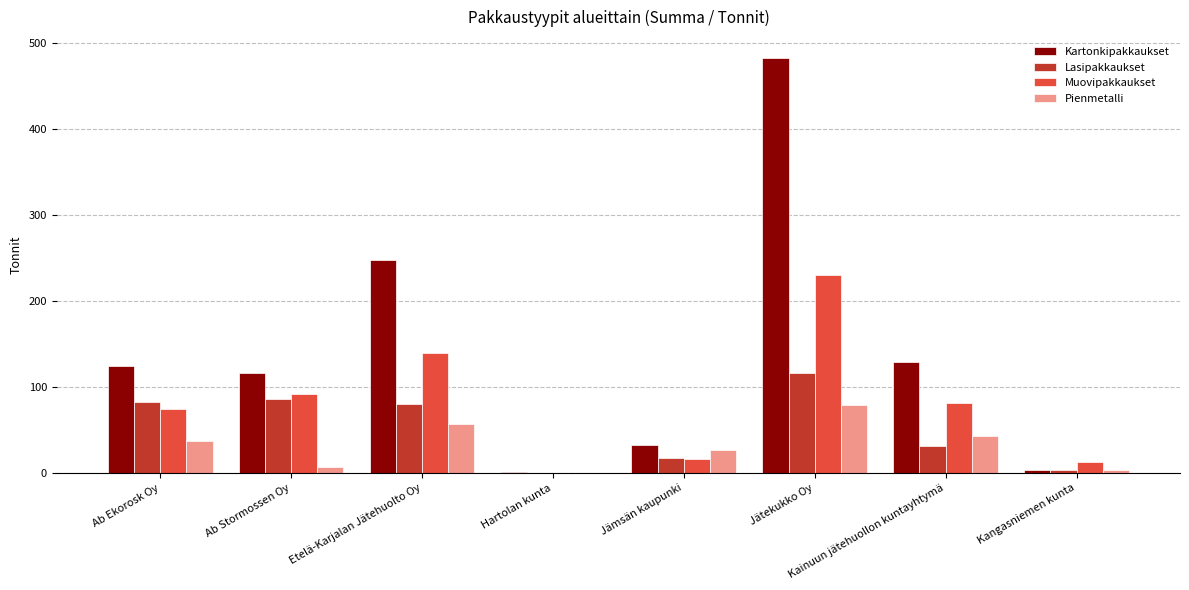

The Kartonkipakkaukset series shows 3.0 at Kangasniemen kunta. True or false?

True